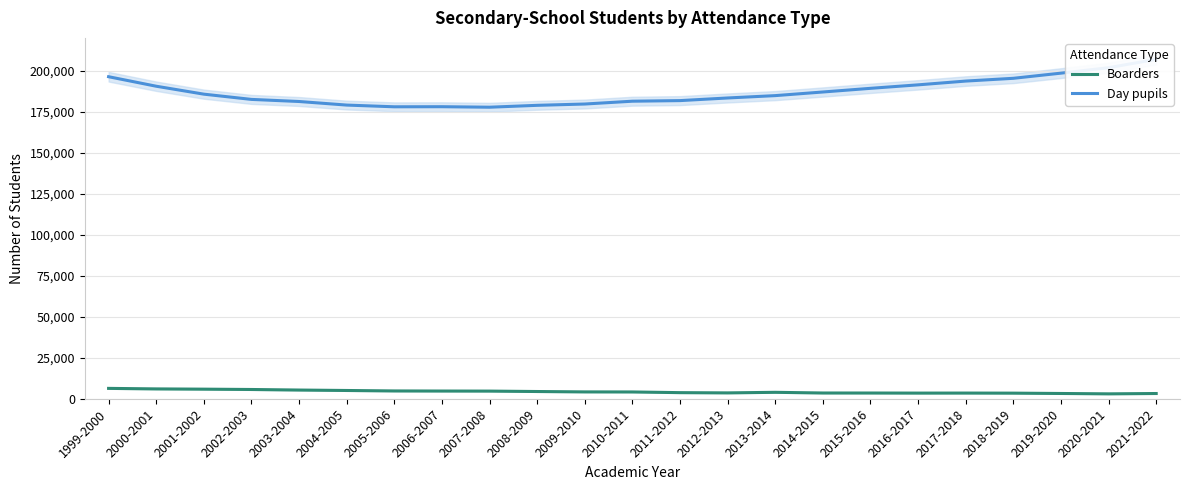

Is this an area chart (filled region under the line)?

No